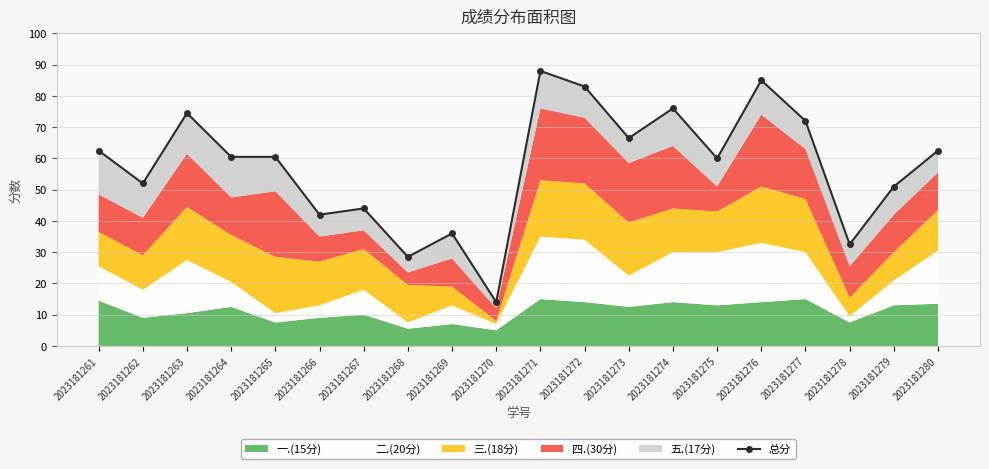

Is it true that the value at 2023181273 is 39.1?

False